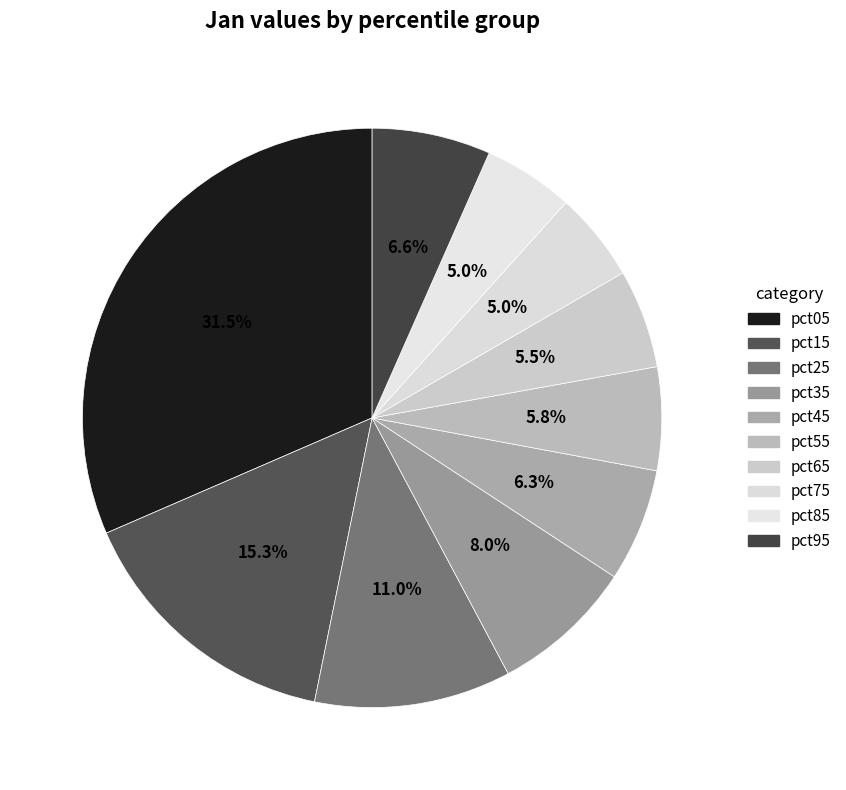

Count the number of slices in the pie.

10